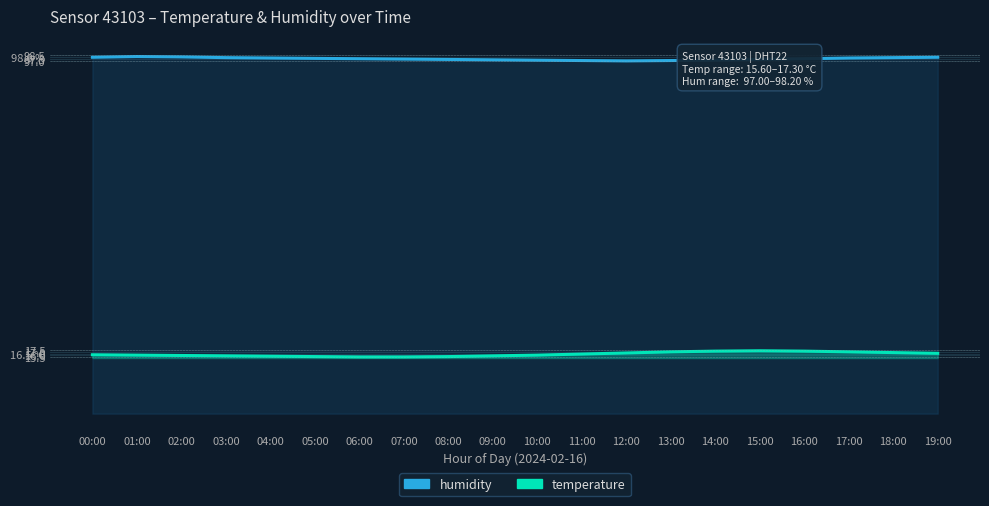

List the series in order of their overall mean, highest first.

humidity_line, temperature_line